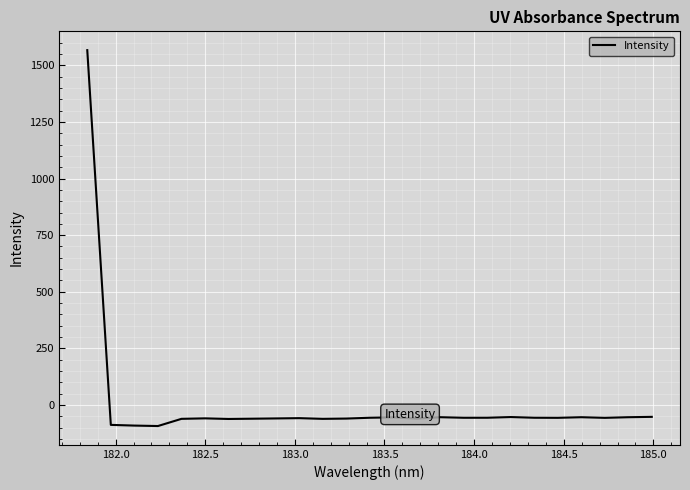

What is the maximum value shown in the chart?

1567.1